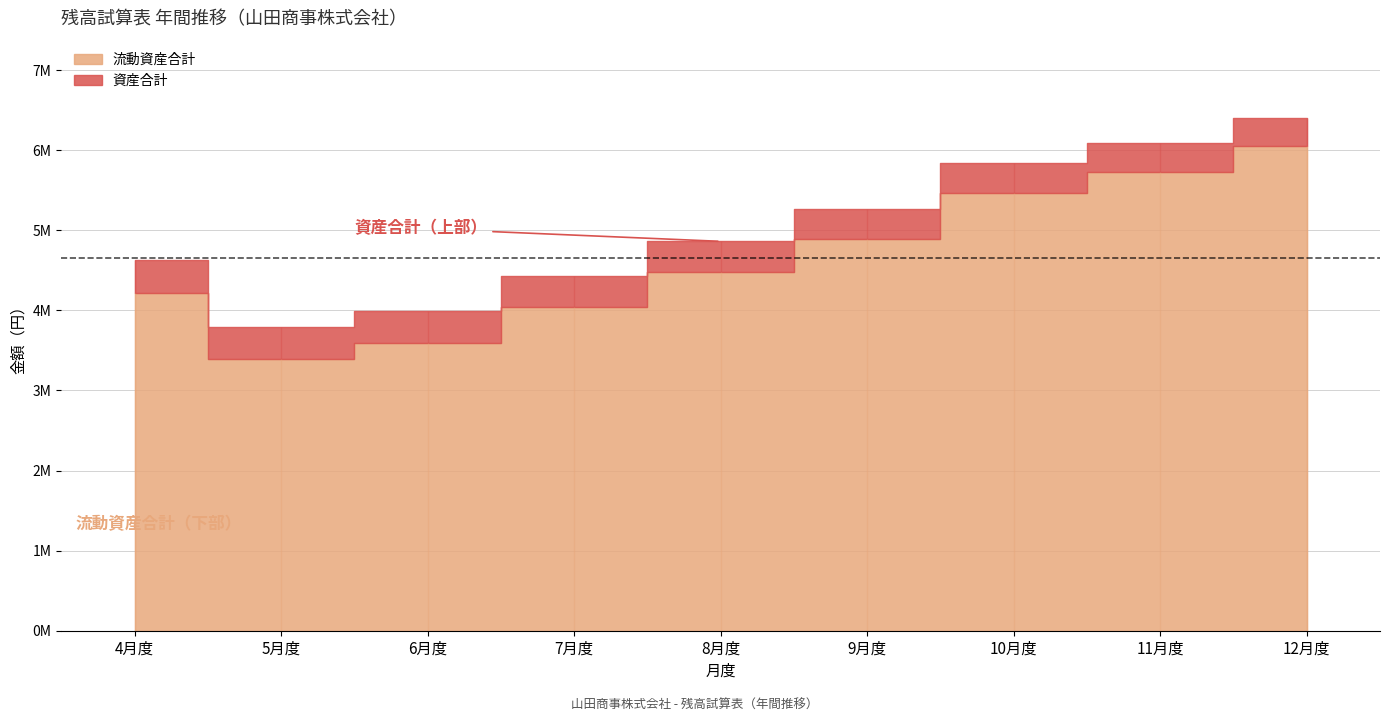

The value of 流動資産合計 at 5月度 is 1131766. True or false?

False